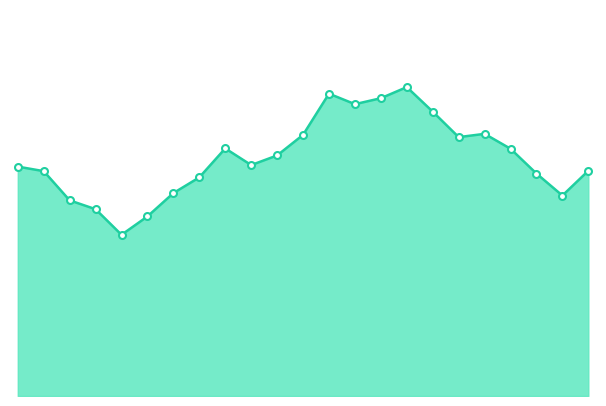

Does the chart display data point markers on the line(s)?

No